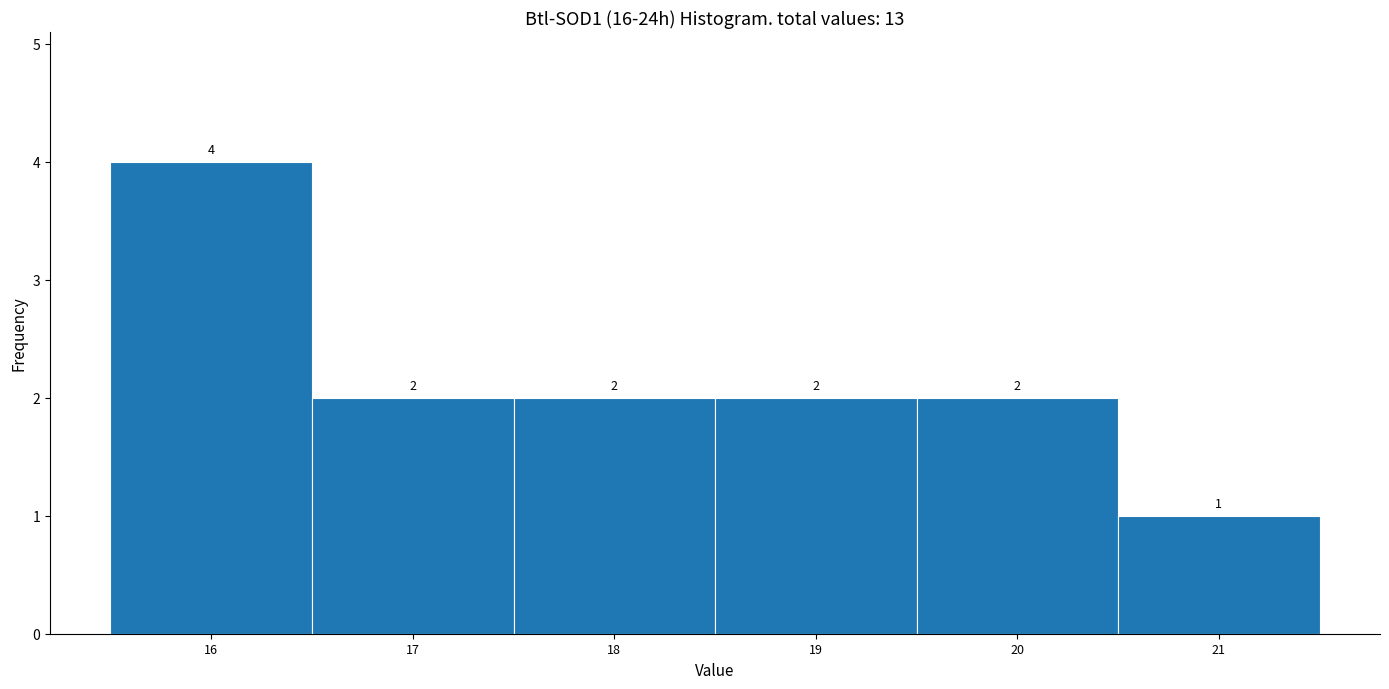

What is the height of the bar covering 16.5 to 17.5 on the x-axis?

2